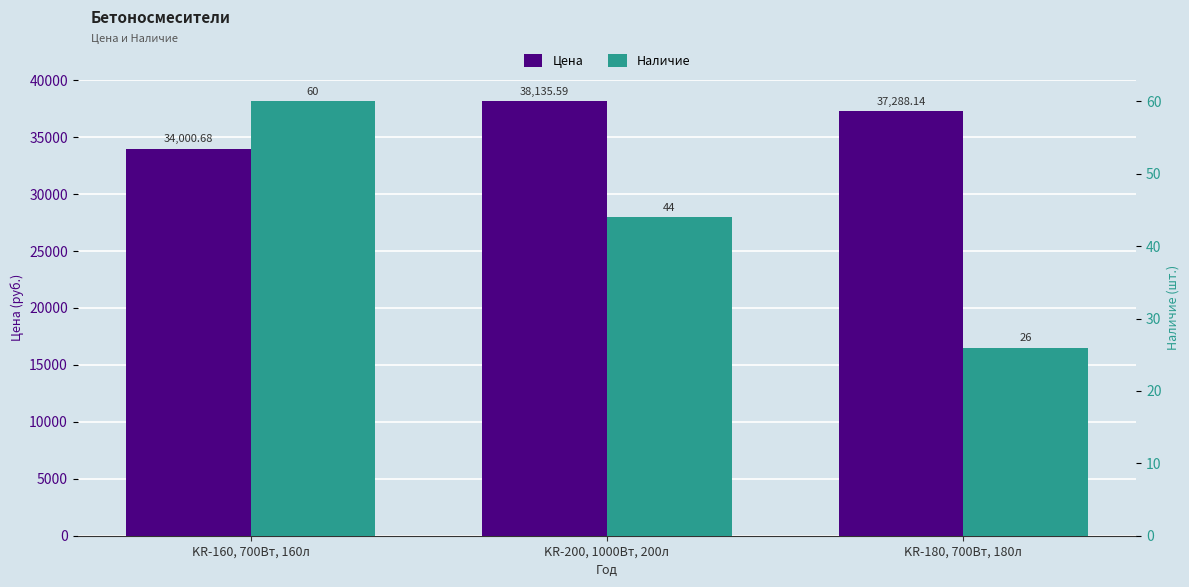

Rank the series at KR-200, 1000Вт, 200л from lowest to highest value.

Наличие, Цена